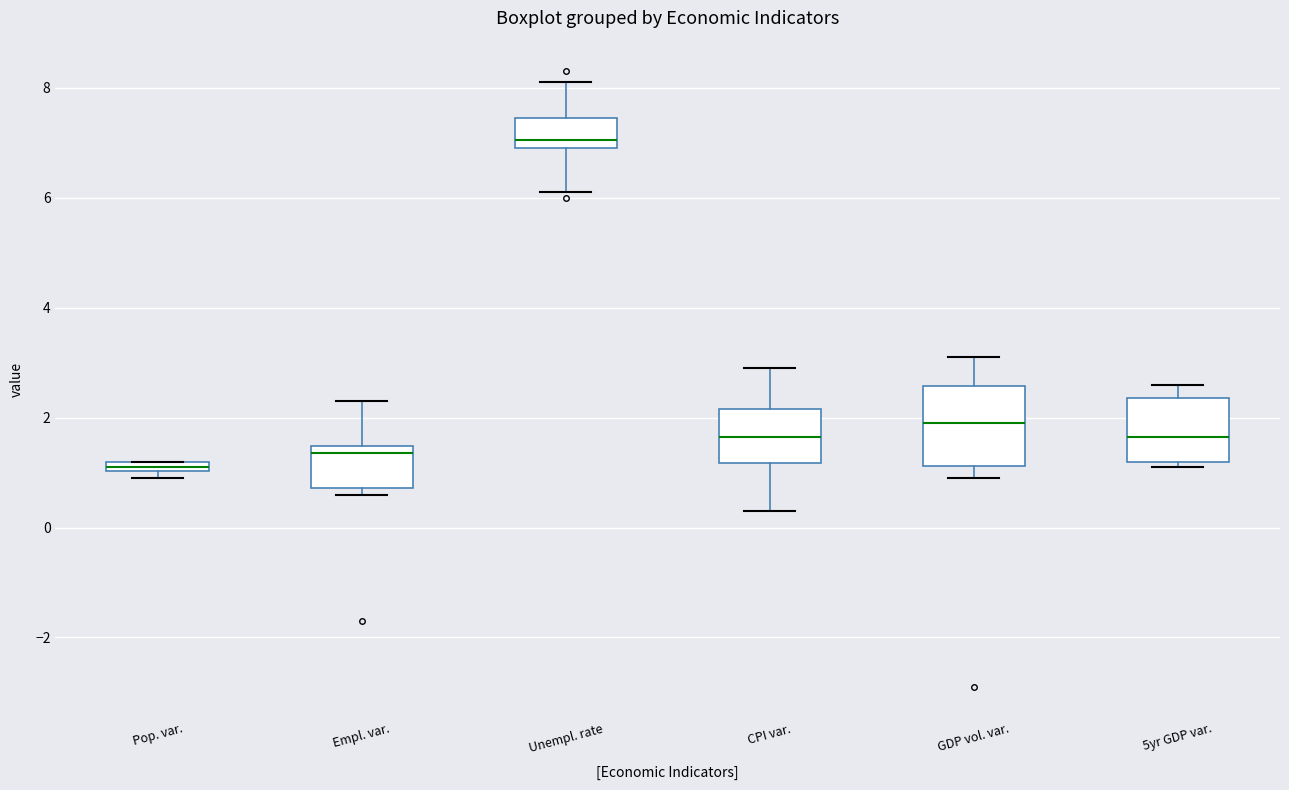

Which box has the lowest median line?

Pop. var.